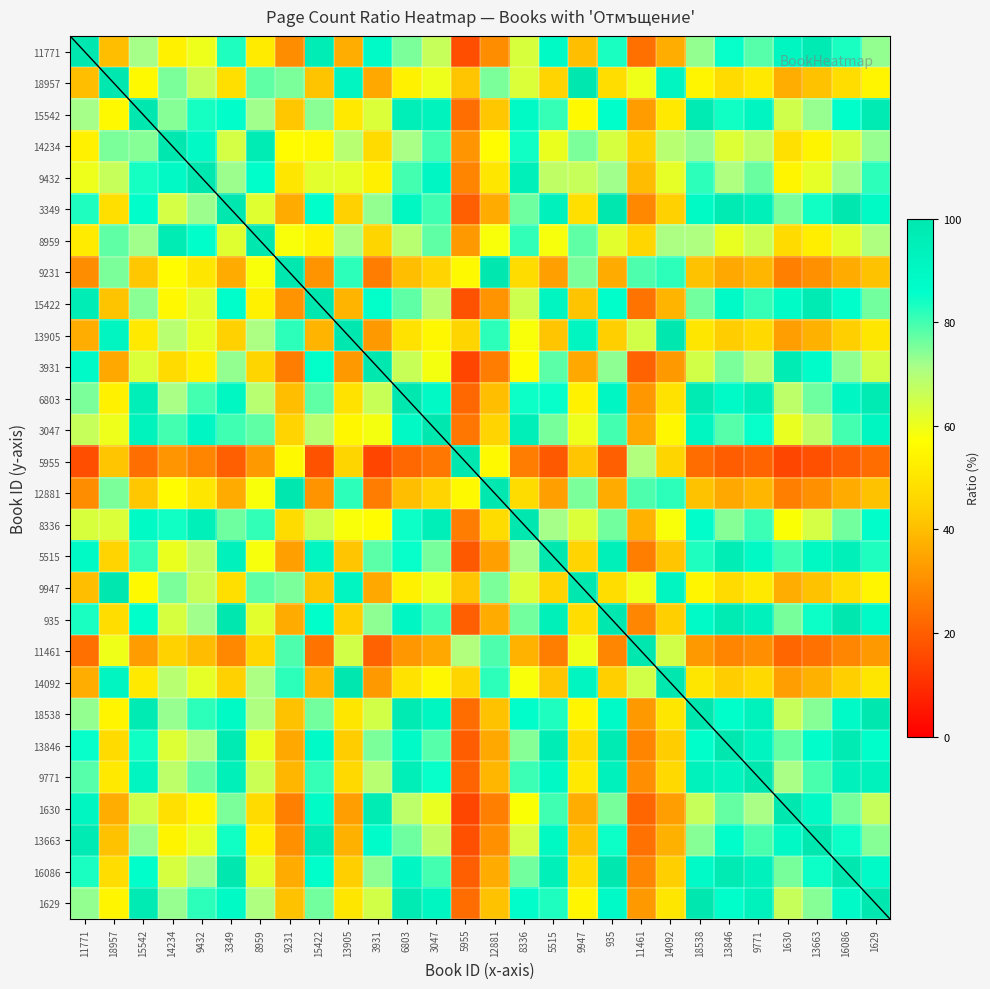

Which has a higher value, 935 or 1630?

1630